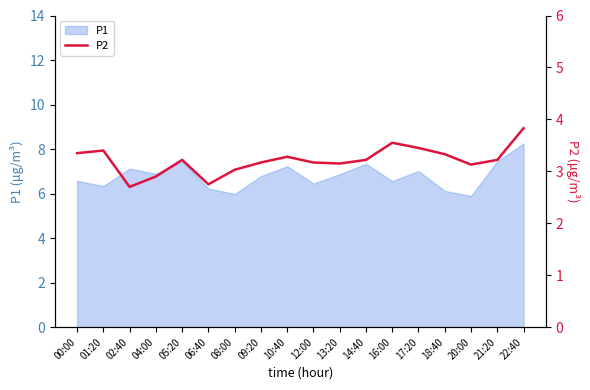

What is the approximate value at 02:40?

2.7